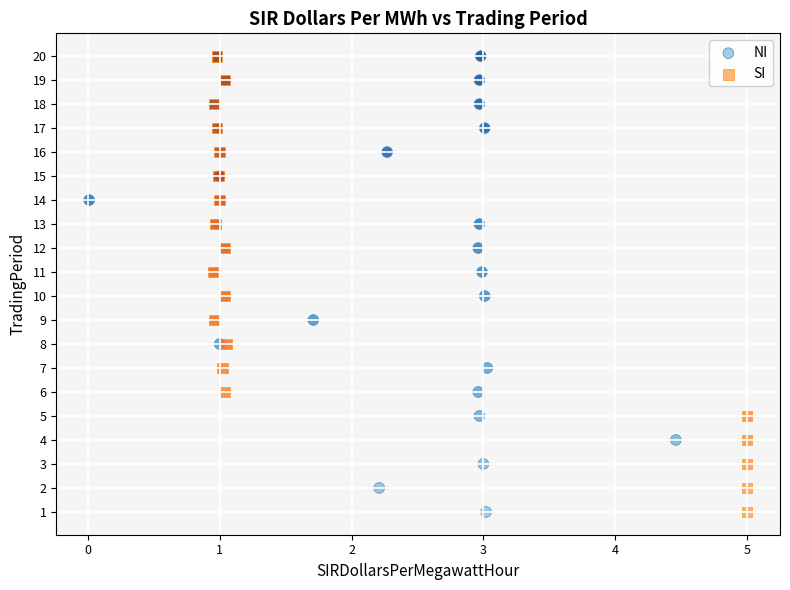

What are all the series names shown in the legend?

NI, SI